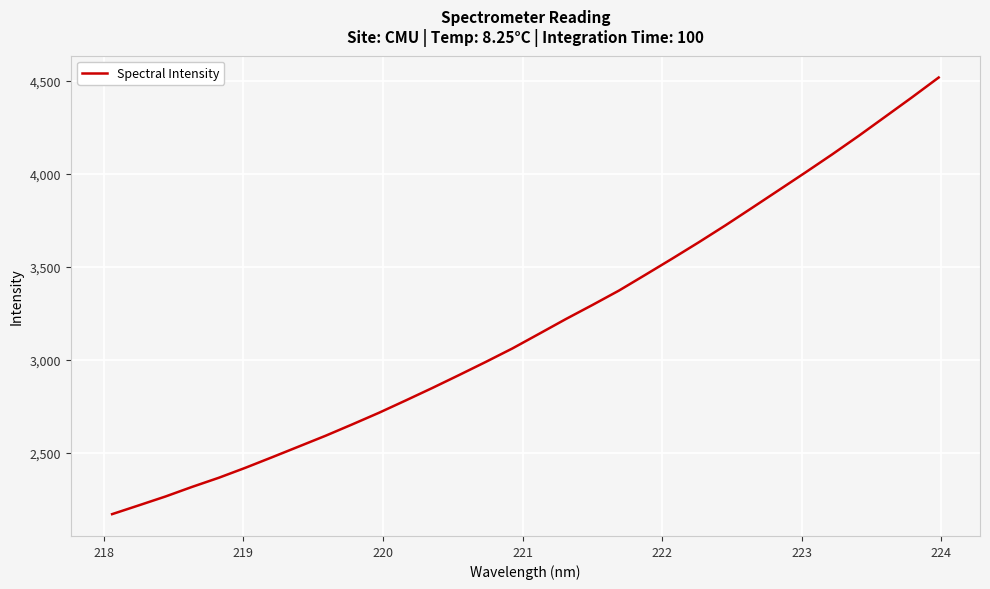

What is the difference between the maximum and minimum values?

2343.8